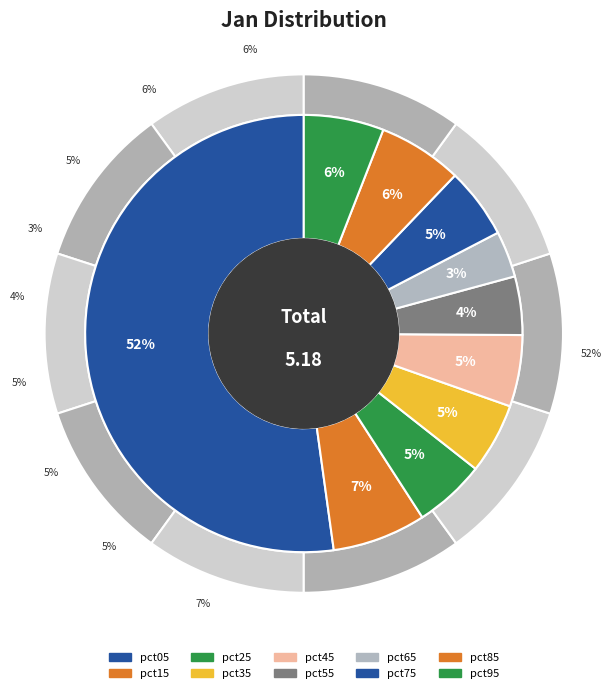

What percentage is the pct35 slice, to the nearest percent?

5%